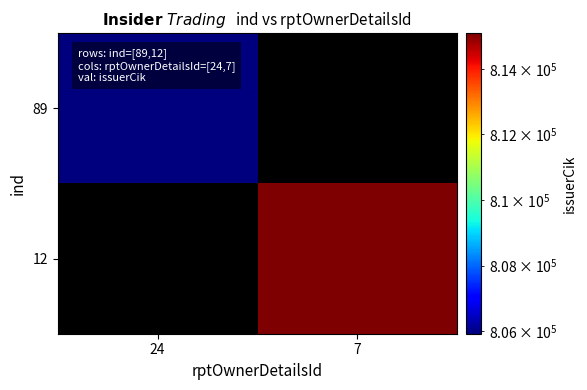

At 24, list the series in order from smallest to largest.

89, 12